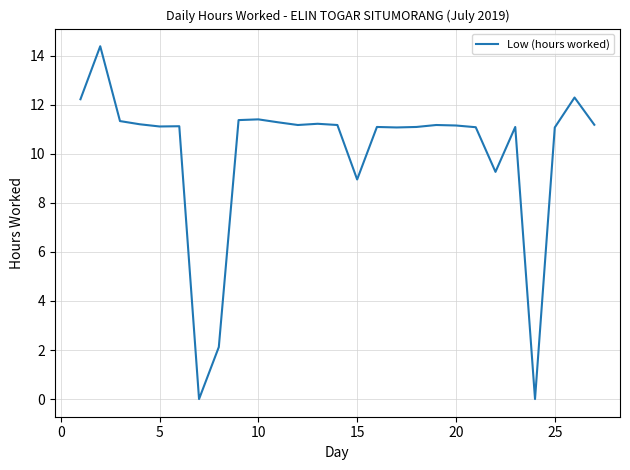

How many categories are shown in the chart?

27